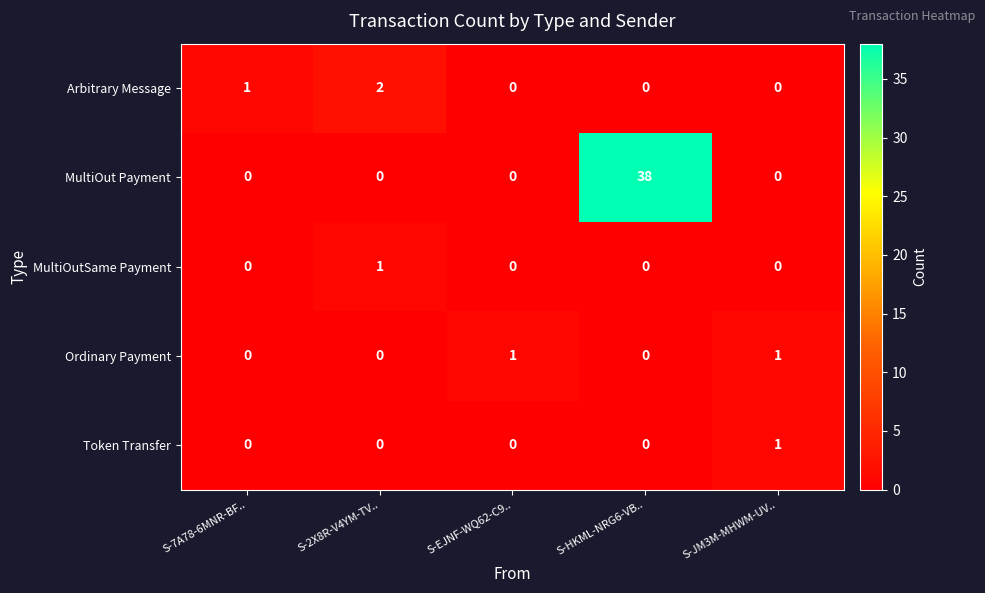

Reading left to right, what are all the values shown in this chart?

Arbitrary Message: S-7A78-6MNR-BF..=1	S-2X8R-V4YM-TV..=2	S-EJNF-WQ62-C9..=0	S-HKML-NRG6-VB..=0	S-JM3M-MHWM-UV..=0
MultiOut Payment: S-7A78-6MNR-BF..=0	S-2X8R-V4YM-TV..=0	S-EJNF-WQ62-C9..=0	S-HKML-NRG6-VB..=38	S-JM3M-MHWM-UV..=0
MultiOutSame Payment: S-7A78-6MNR-BF..=0	S-2X8R-V4YM-TV..=1	S-EJNF-WQ62-C9..=0	S-HKML-NRG6-VB..=0	S-JM3M-MHWM-UV..=0
Ordinary Payment: S-7A78-6MNR-BF..=0	S-2X8R-V4YM-TV..=0	S-EJNF-WQ62-C9..=1	S-HKML-NRG6-VB..=0	S-JM3M-MHWM-UV..=1
Token Transfer: S-7A78-6MNR-BF..=0	S-2X8R-V4YM-TV..=0	S-EJNF-WQ62-C9..=0	S-HKML-NRG6-VB..=0	S-JM3M-MHWM-UV..=1